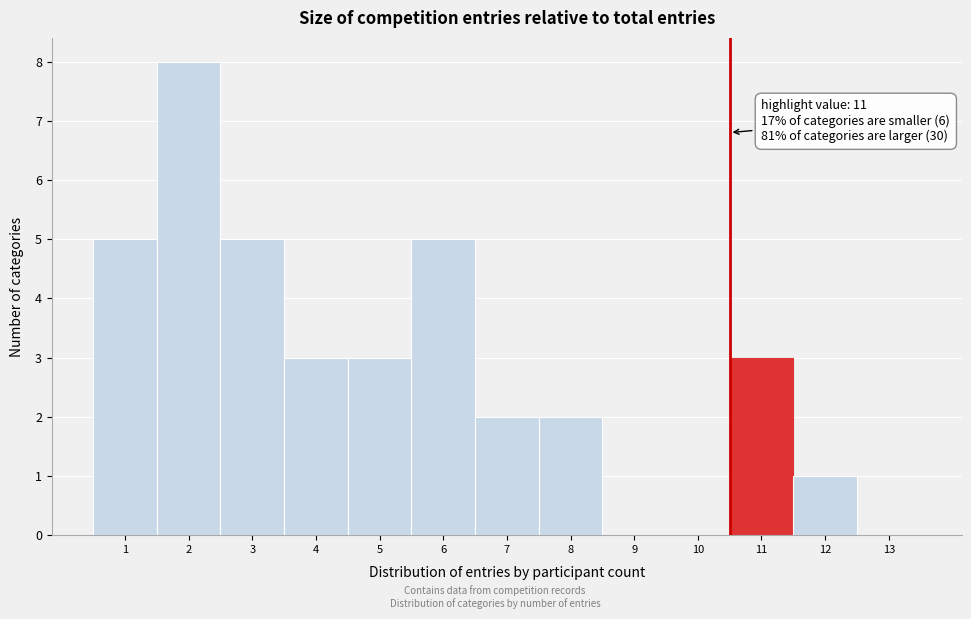

Reading left to right, extract all data points from this chart.

1=5	2=8	3=5	4=3	5=3	6=5	7=2	8=2	9=0	10=0	11=3	12=1	13=0